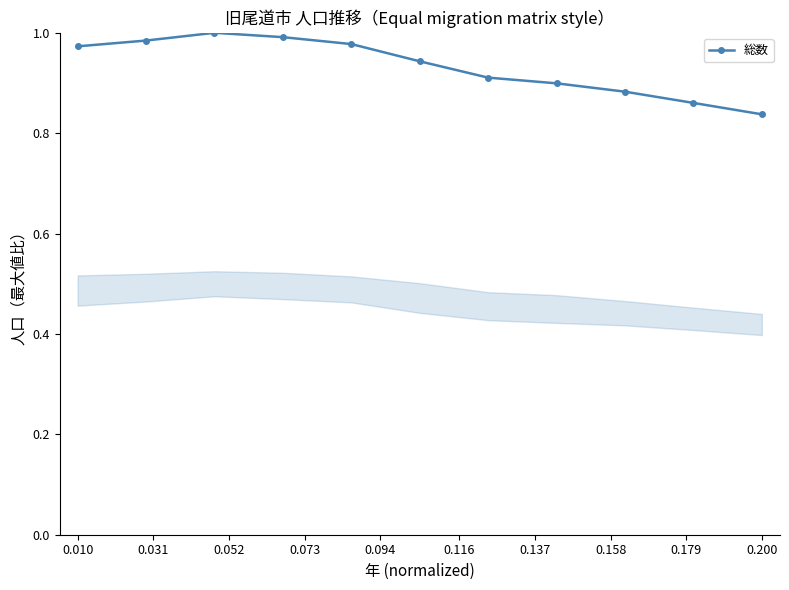

What is the sum of all values?

10.3